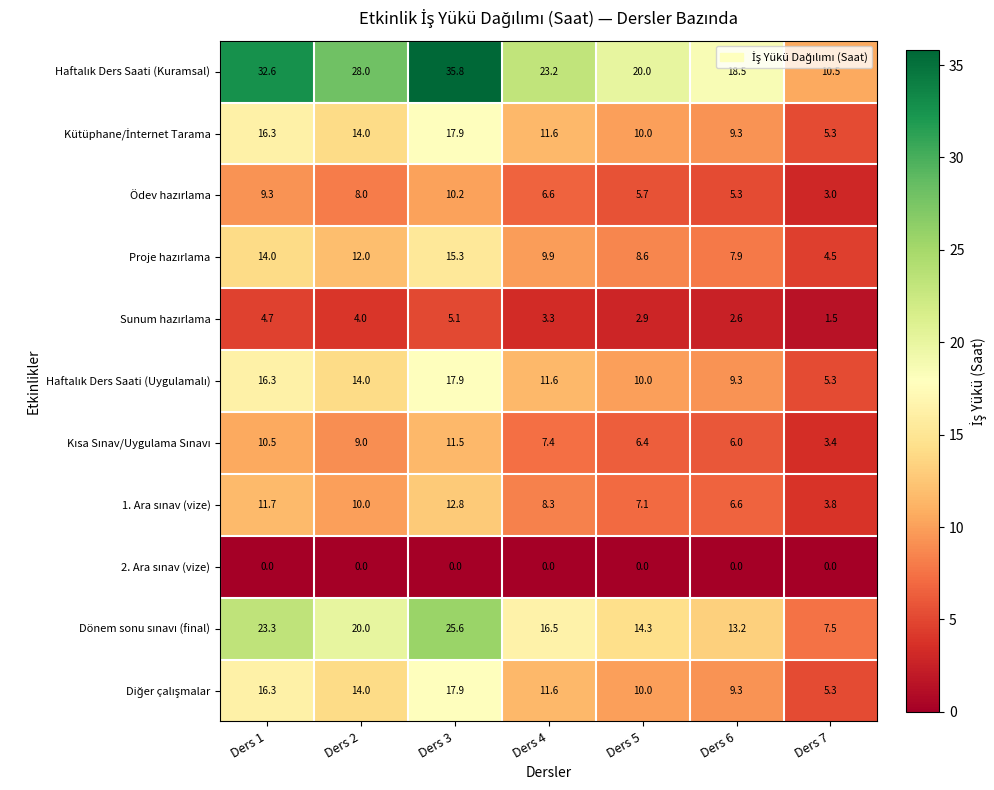

What is the total value across all series at Ders 1?

155.0